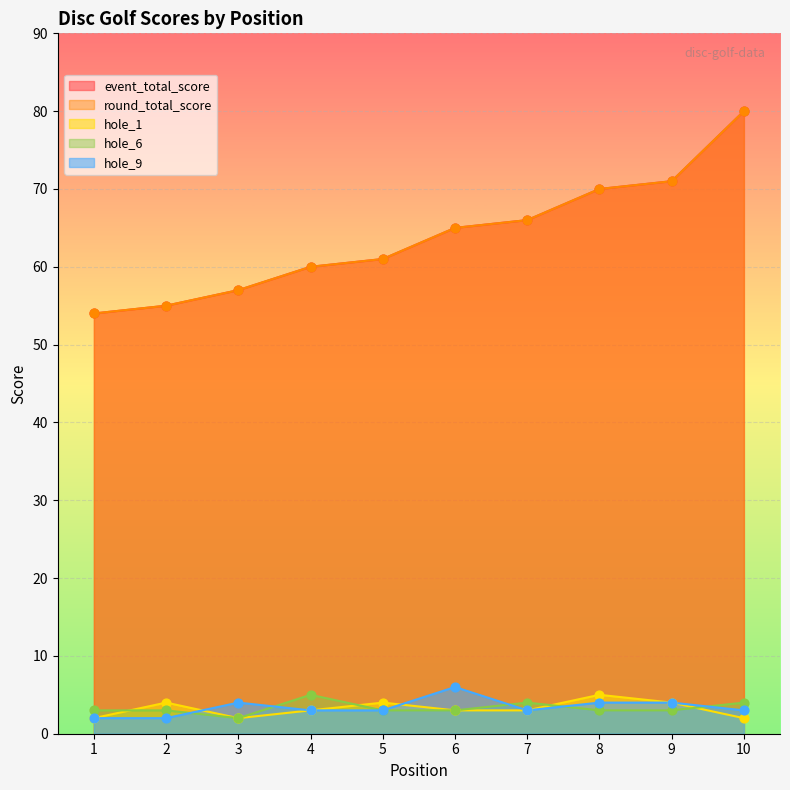

Which series contains the lowest Y value?

hole_1